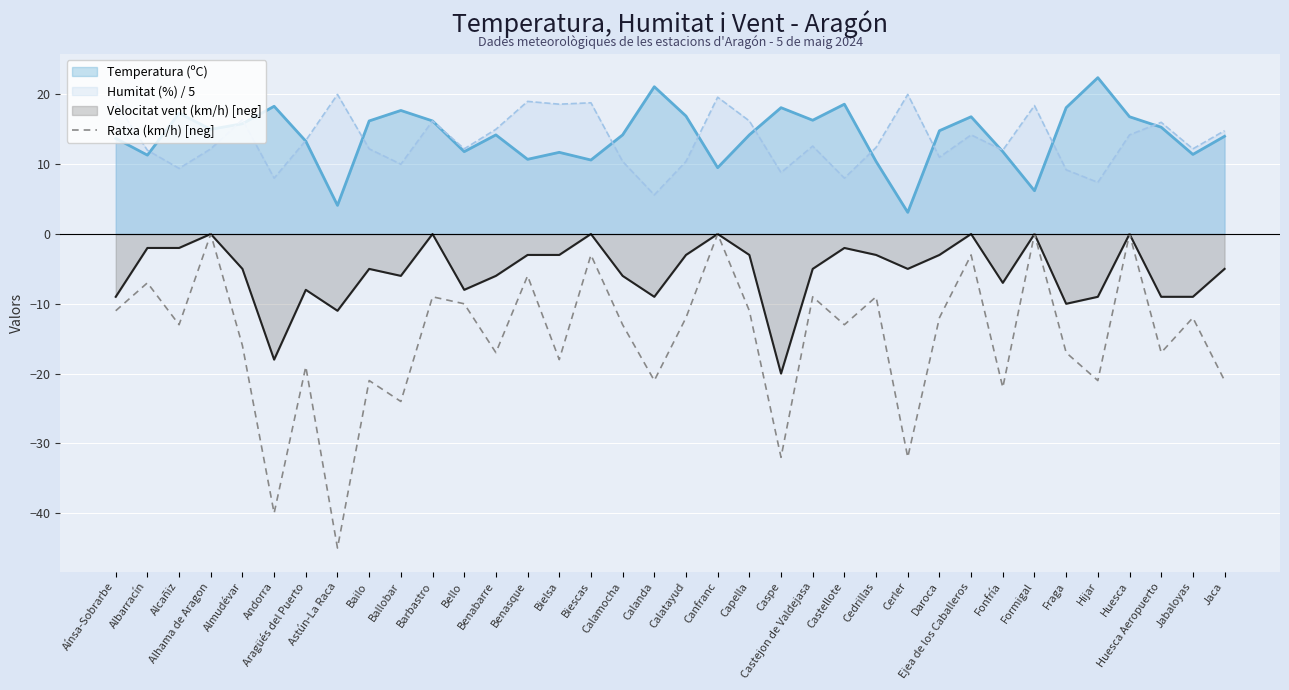

What is the smallest value displayed?

-45.0